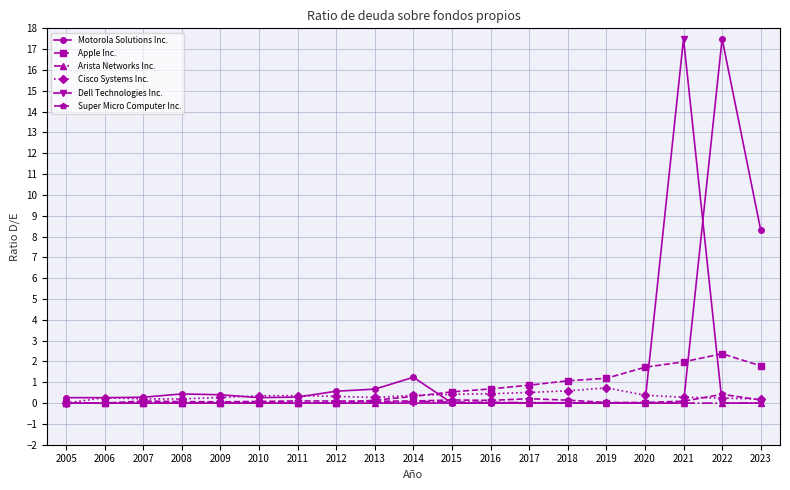

Count the number of data series in this chart.

6